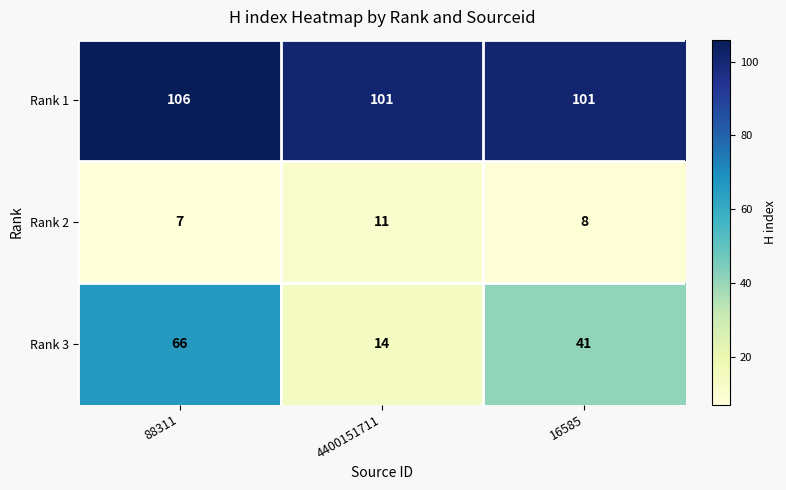

What is the total value across all series at 4400151711?

126